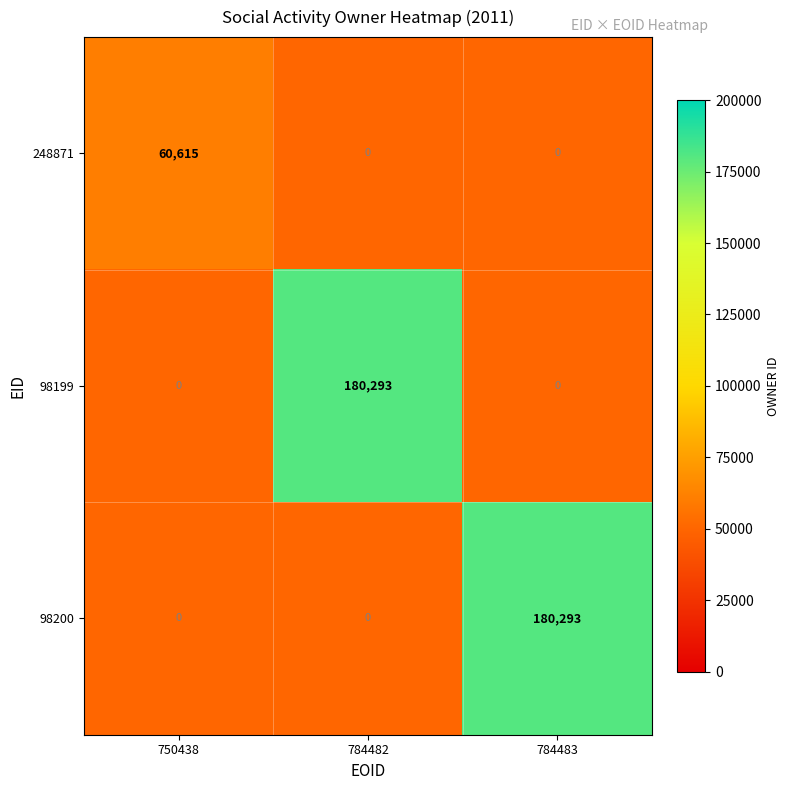

At how many categories does at least one series exceed 74444?

2